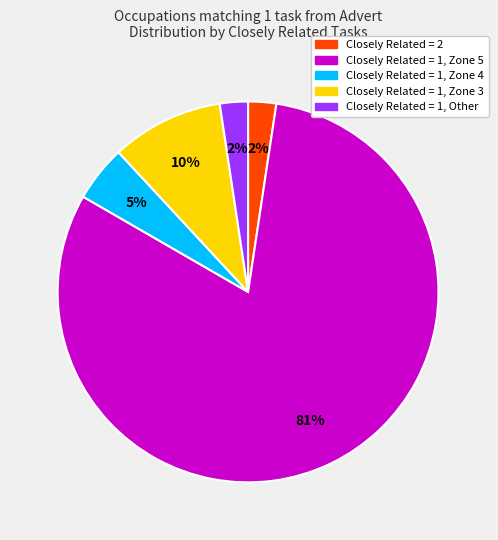

Does any single category account for the majority?

Yes